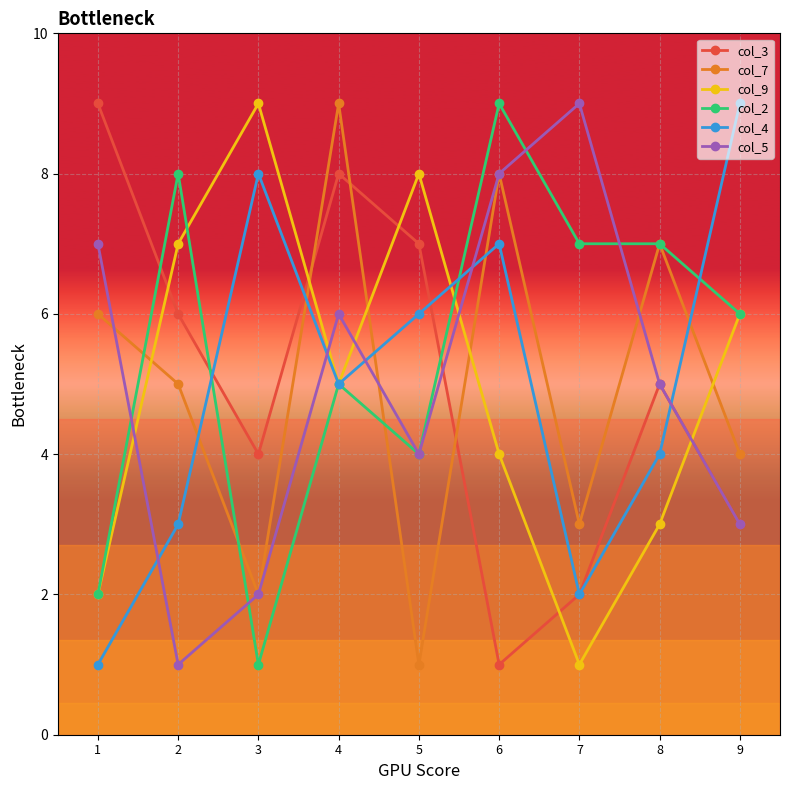

Reading right to left, what are all the values shown in this chart?

col_3: 9=3	8=5	7=2	6=1	5=7	4=8	3=4	2=6	1=9
col_7: 9=4	8=7	7=3	6=8	5=1	4=9	3=2	2=5	1=6
col_9: 9=6	8=3	7=1	6=4	5=8	4=5	3=9	2=7	1=2
col_2: 9=6	8=7	7=7	6=9	5=4	4=5	3=1	2=8	1=2
col_4: 9=9	8=4	7=2	6=7	5=6	4=5	3=8	2=3	1=1
col_5: 9=3	8=5	7=9	6=8	5=4	4=6	3=2	2=1	1=7